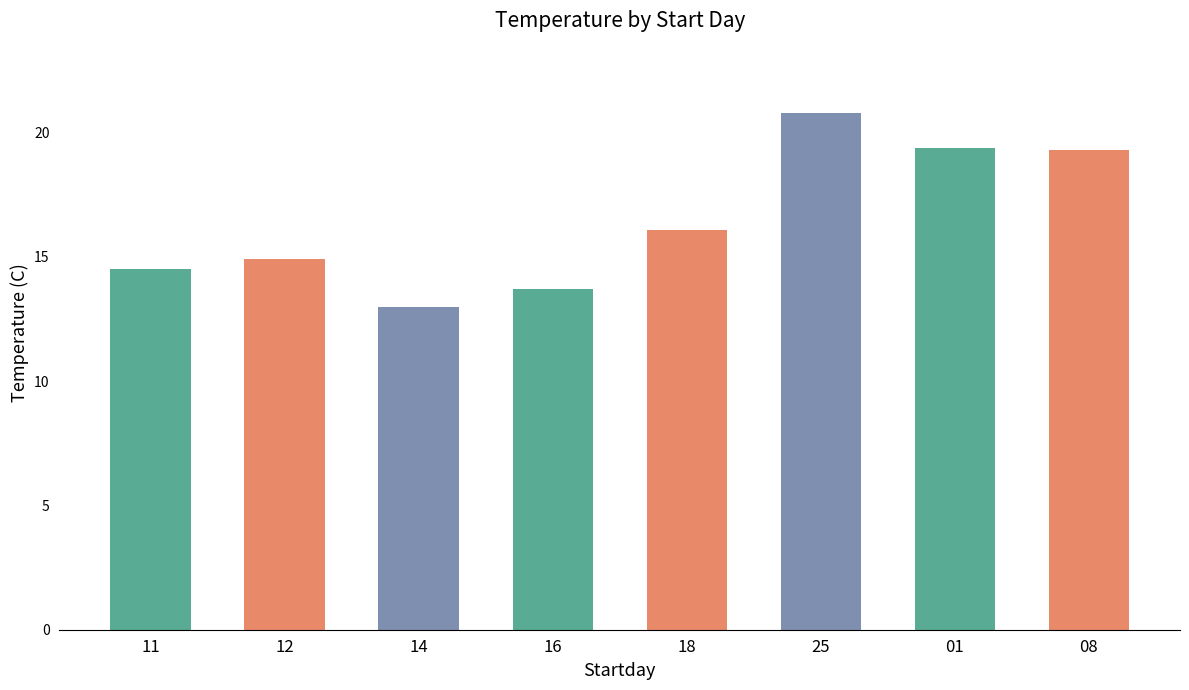

What is the label of the 3rd bar from the right?

25